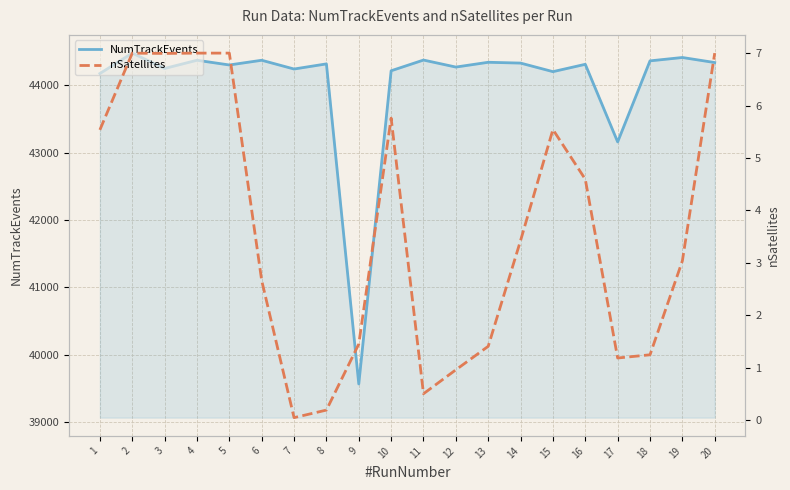

What is the difference between the maximum and minimum values in the nSatellites series?

7.0